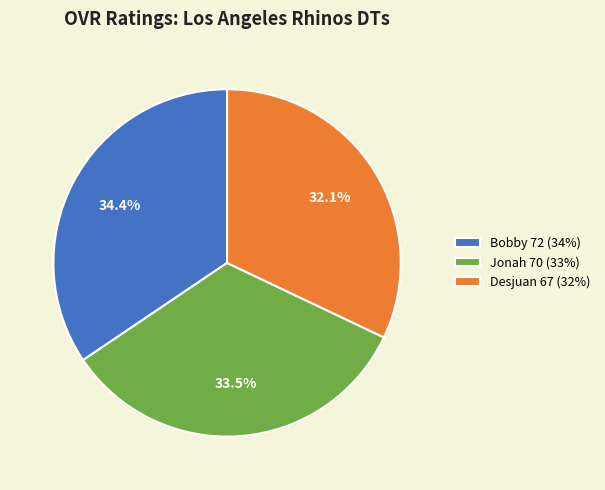

What is the ratio of the value at Jonah 70 (33%) to the value at Bobby 72 (34%)?

1.0